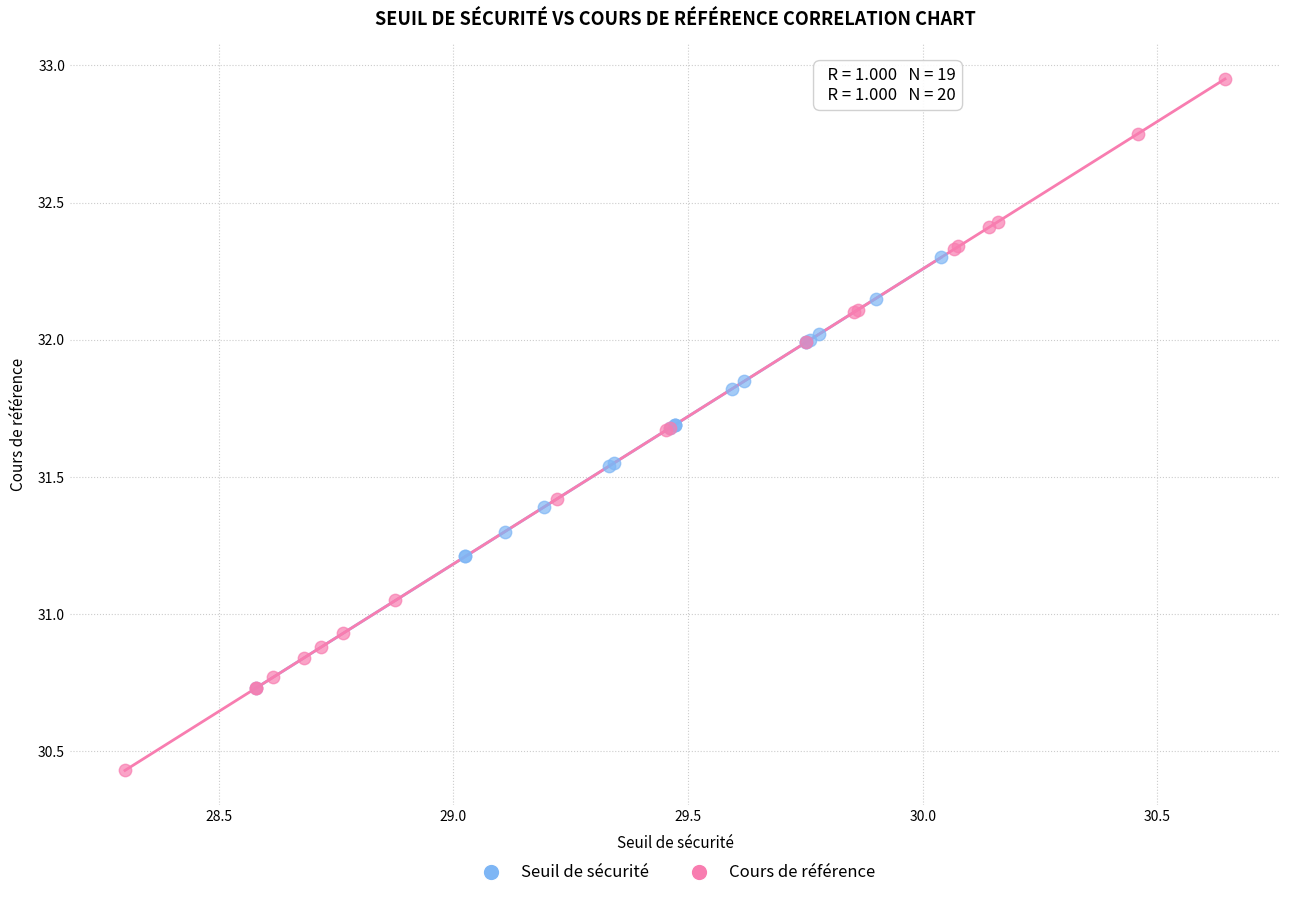

Which series has the widest spread of Y values?

Cours de référence